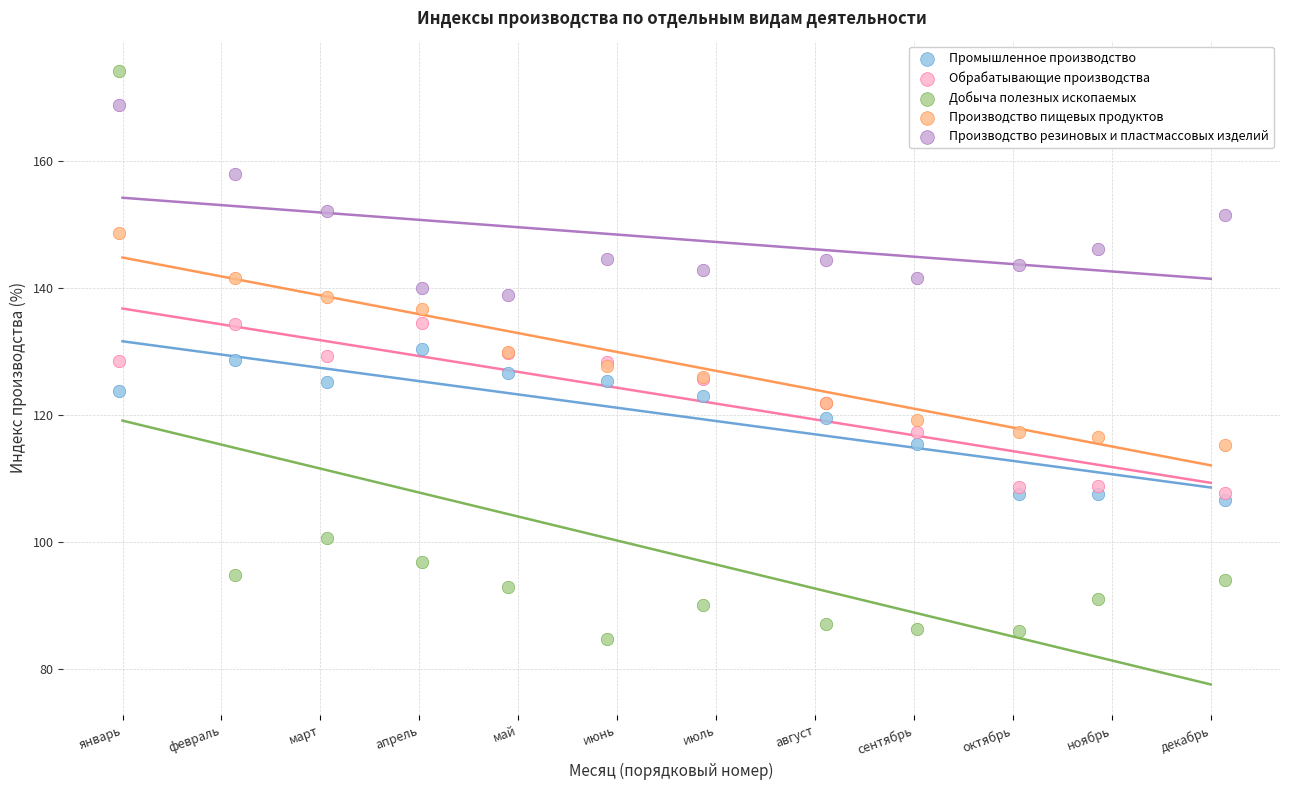

Which series contains the lowest Y value?

Добыча полезных ископаемых